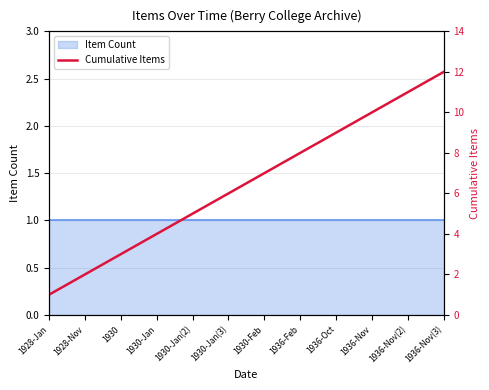

What is the label of the 12th point from the right?

1928-Jan